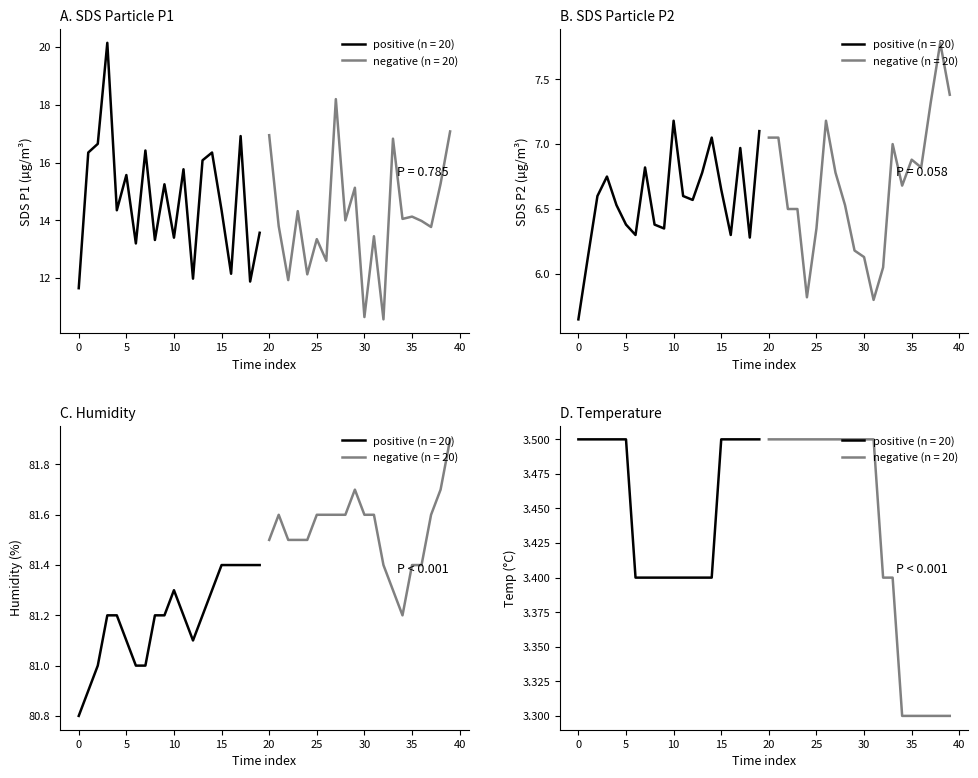

Is this an area chart (filled region under the line)?

No